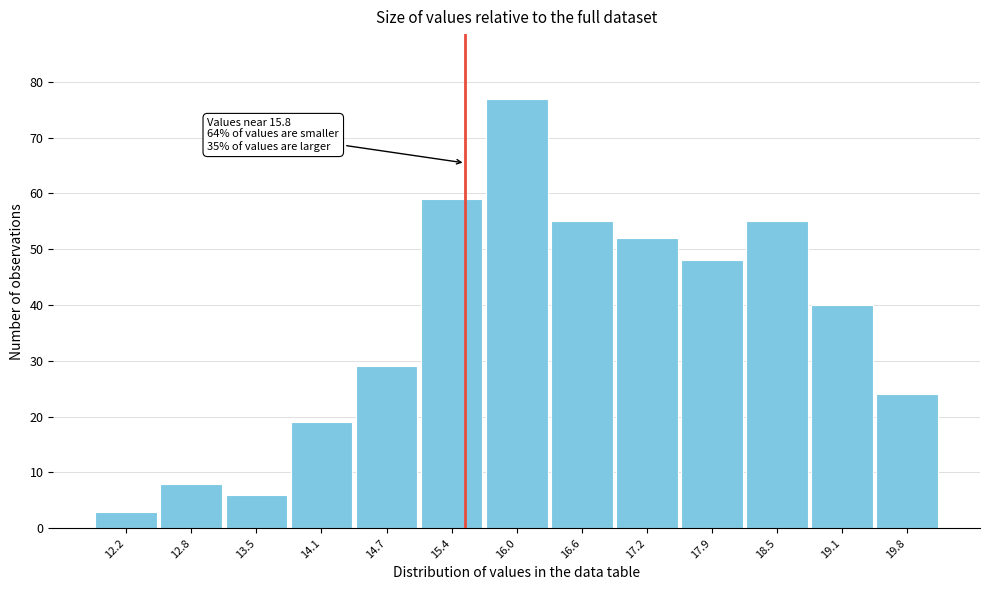

Reading right to left, list all the values displayed in this chart.

19.8=24	19.1=40	18.5=55	17.9=48	17.2=52	16.6=55	16.0=77	15.4=59	14.7=29	14.1=19	13.5=6	12.8=8	12.2=3